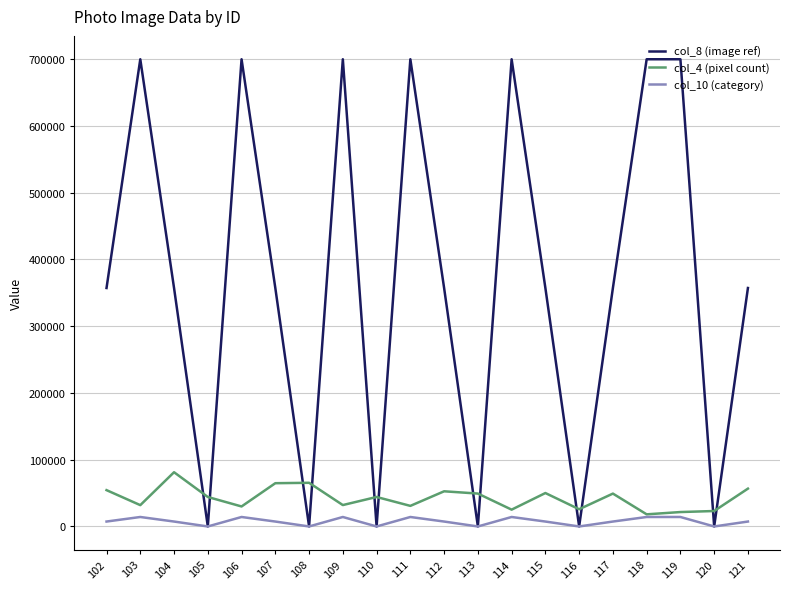

Is this an area chart (filled region under the line)?

No